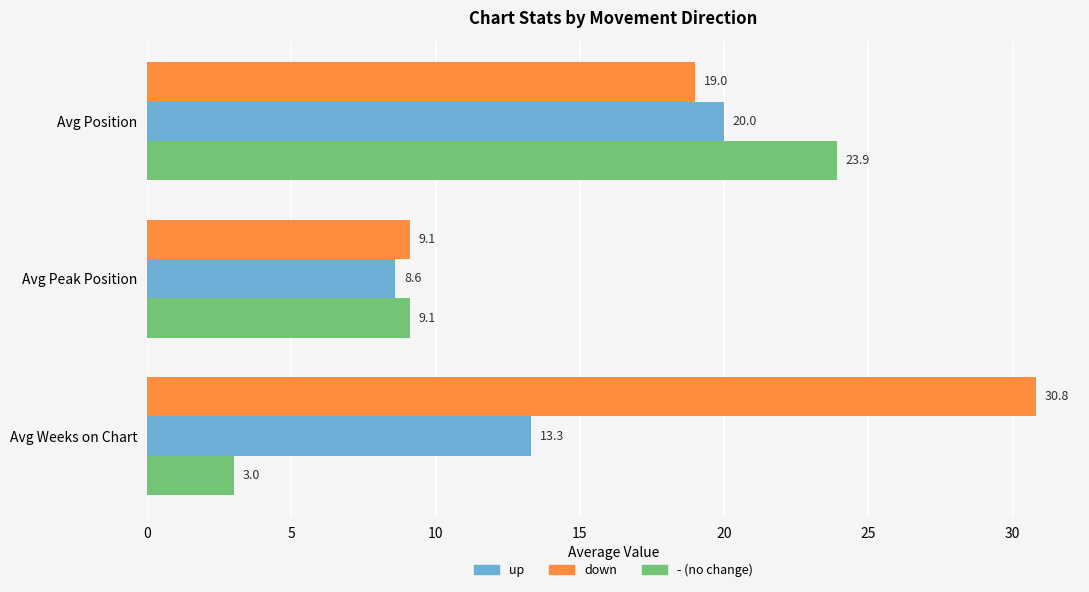

At which category does the chart reach its peak across all series?

Avg Weeks on Chart